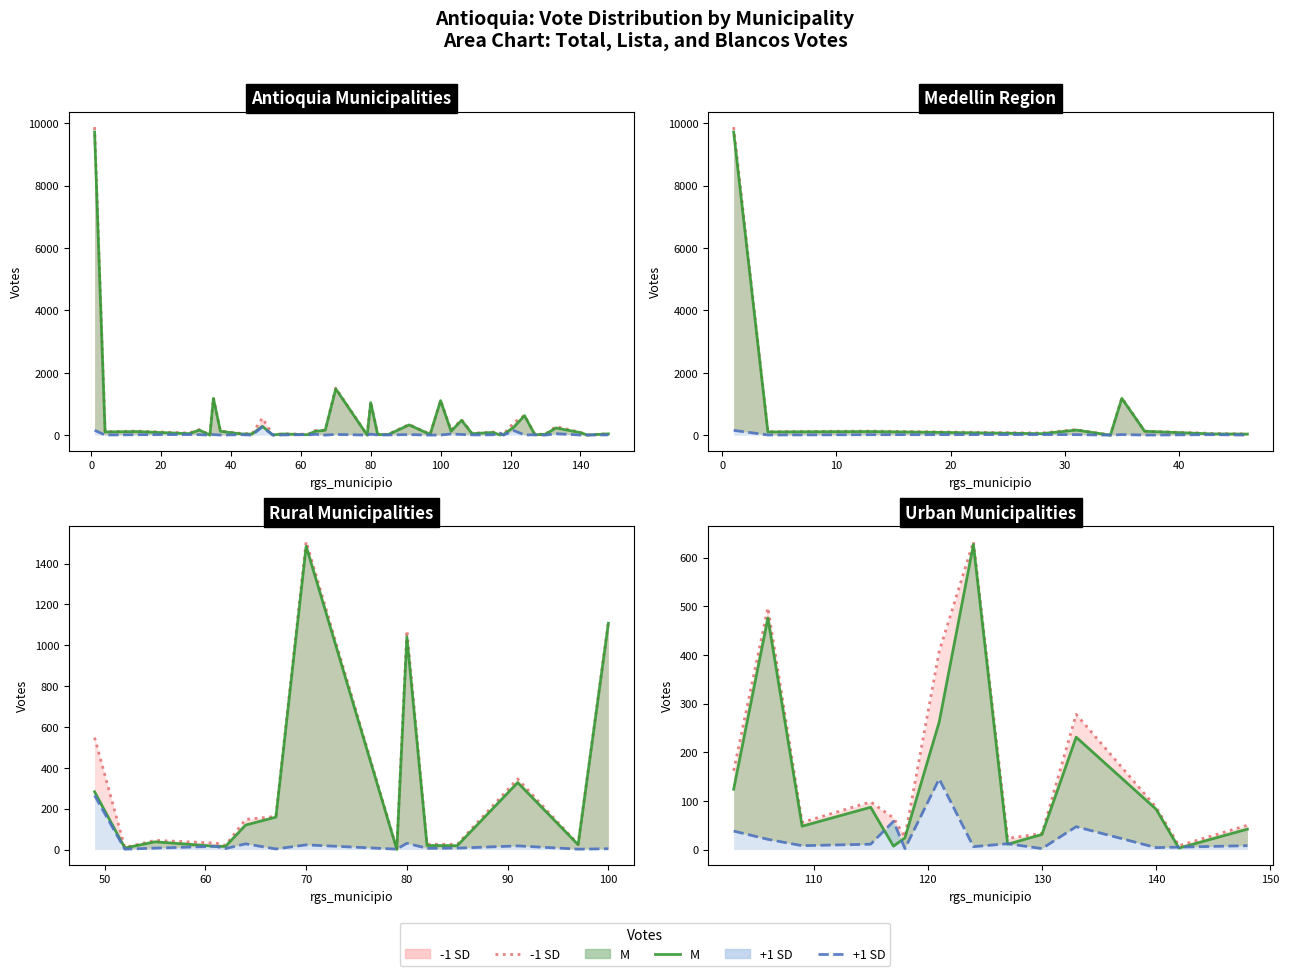

Reading left to right, what are all the values shown in this chart?

-1 SD line: 162	497	56	98	65	26	407	633	23	33	278	87	8	50
M line: 124	476	48	87	7	24	262	627	11	31	231	83	3	42
+1 SD line: 38	21	8	11	58	2	145	6	12	2	47	4	5	8